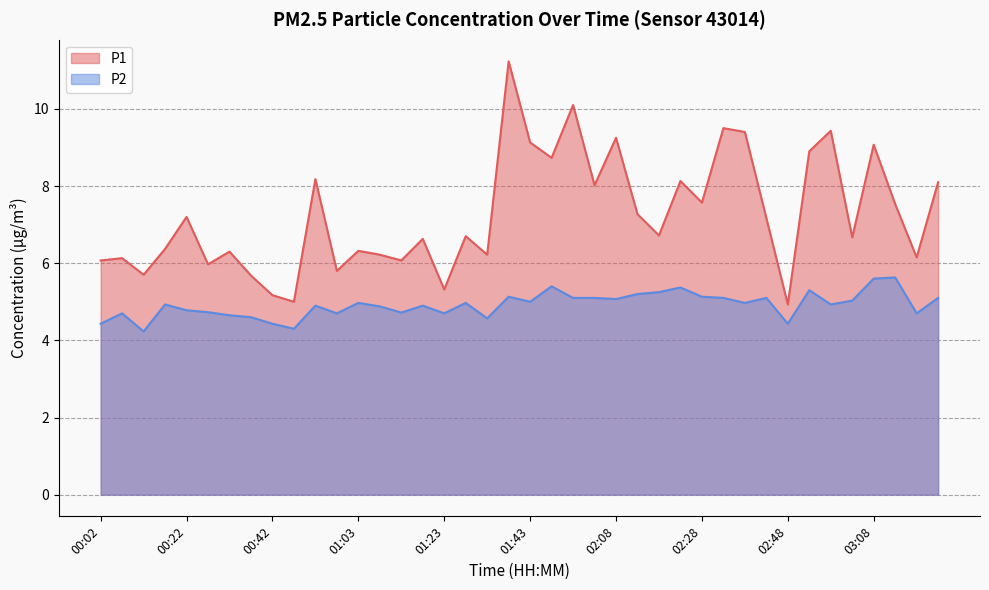

What is the total value across all series at 02:48?

9.4